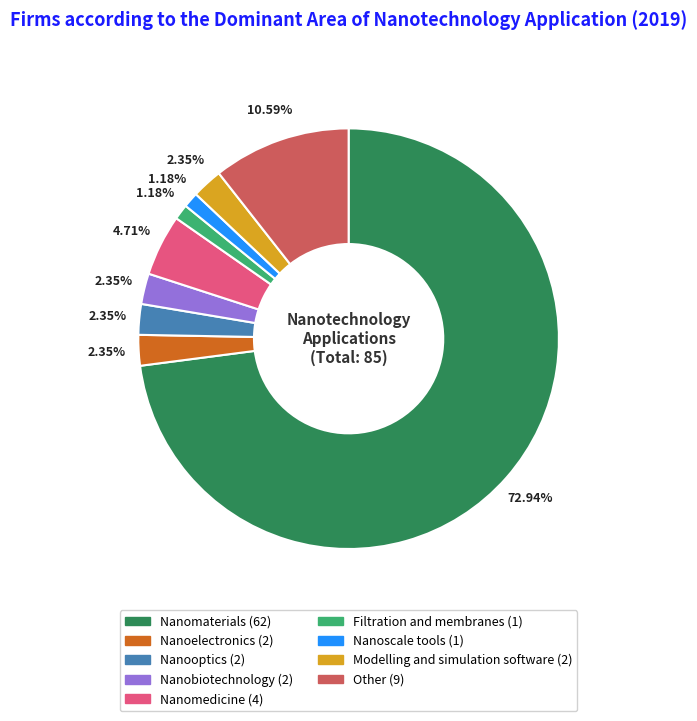

To the nearest percent, what is the difference between the largest and smallest slice percentages?

72%